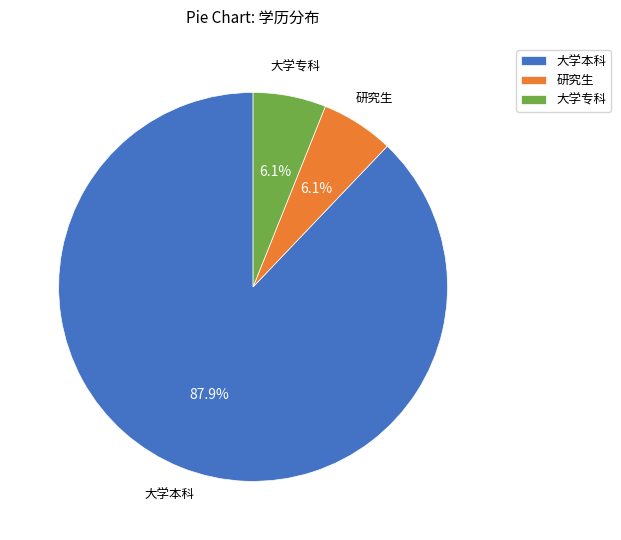

Between 大学本科 and 大学专科, which is larger?

大学本科